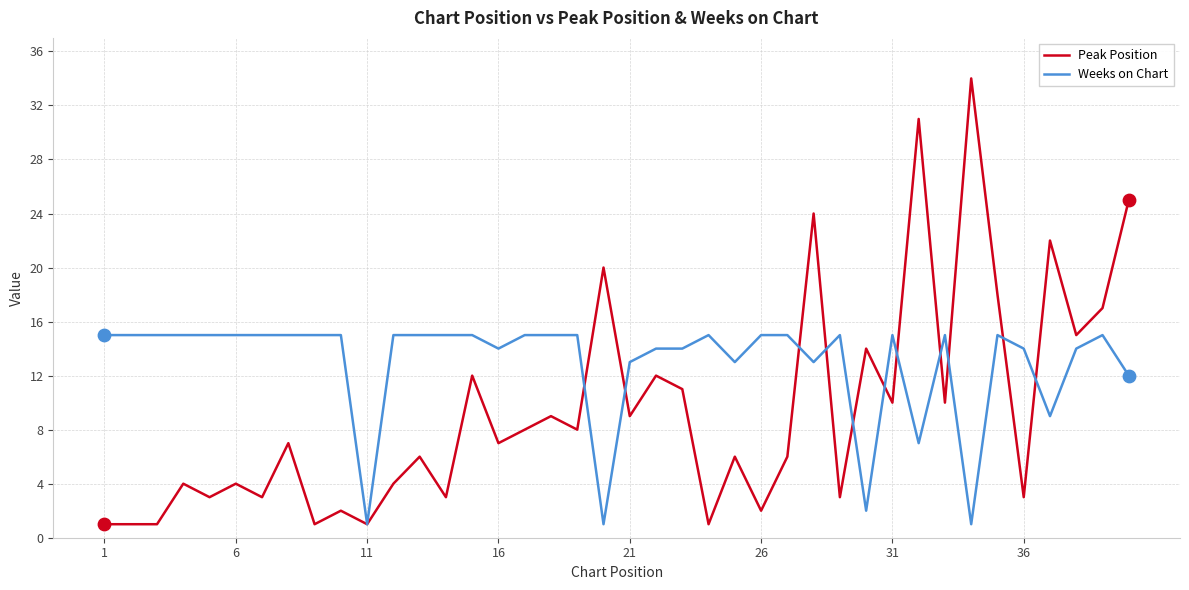

Which series has the widest spread of values?

Peak Position